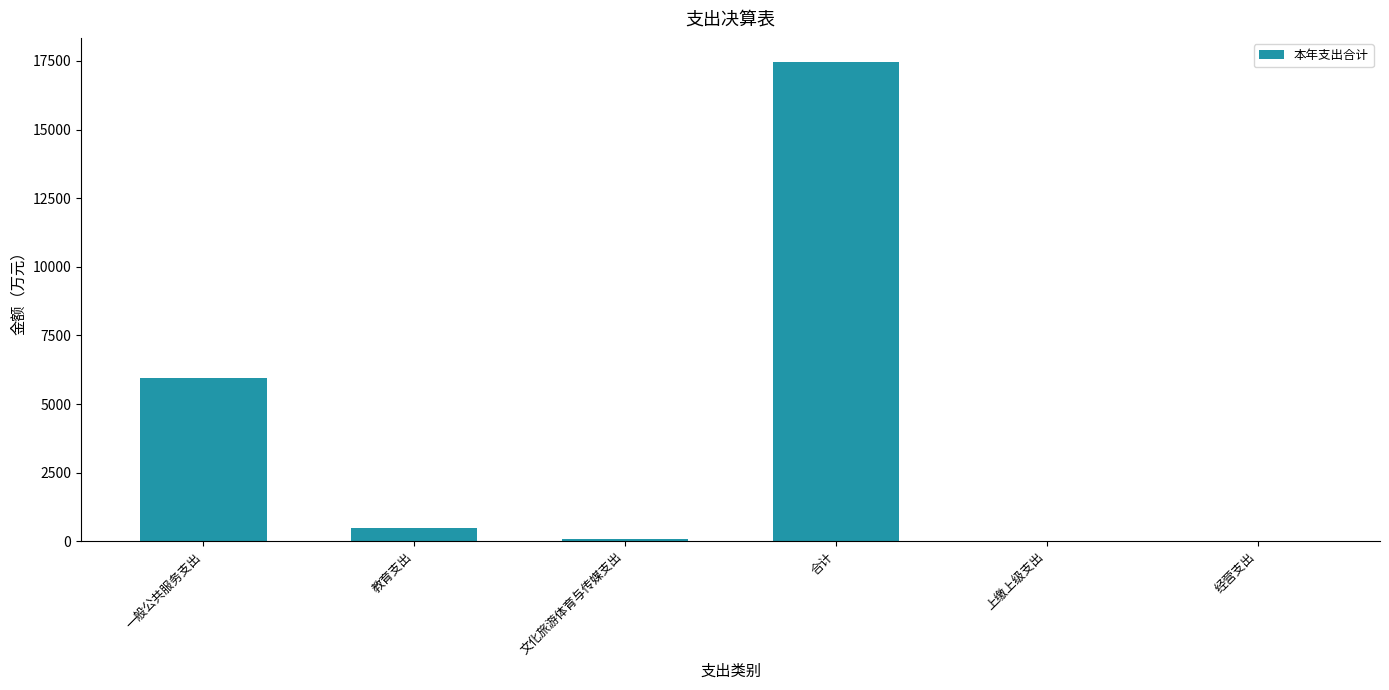

What is the sum of the values at 教育支出 and 上缴上级支出?

500.0